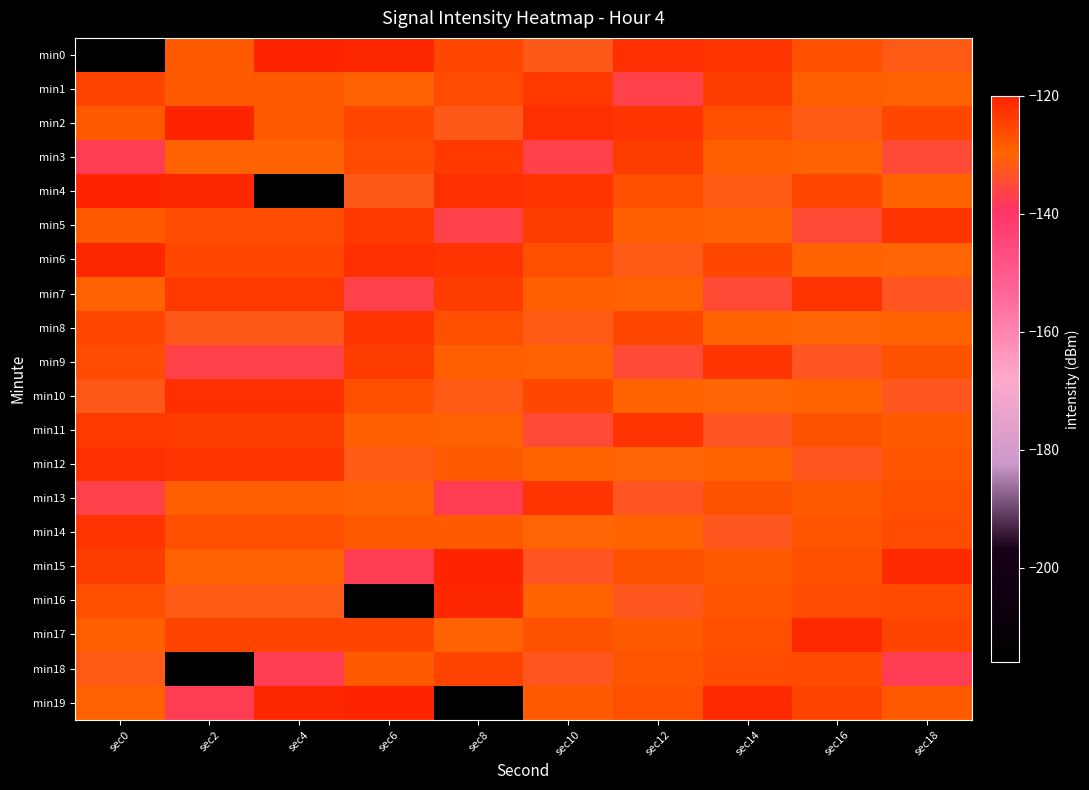

Count the number of data series in this chart.

20